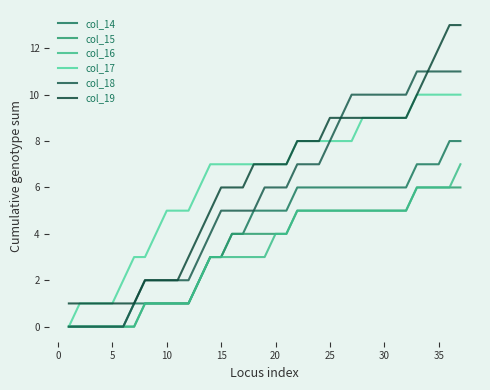

Is this an area chart (filled region under the line)?

No